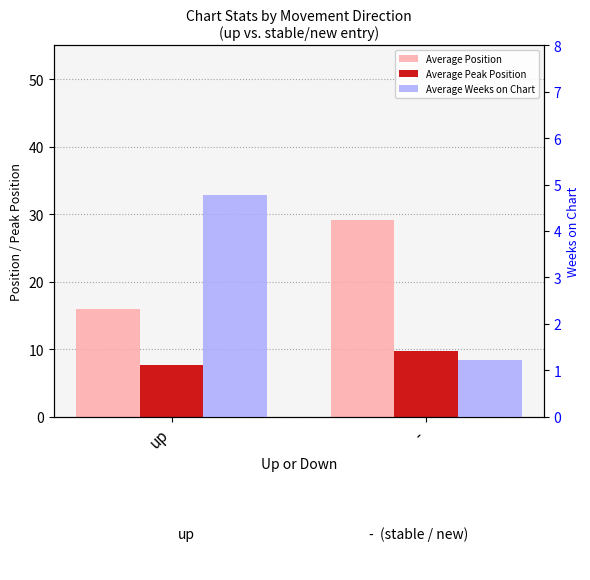

Between up and -, which series saw the biggest shift?

Average Position